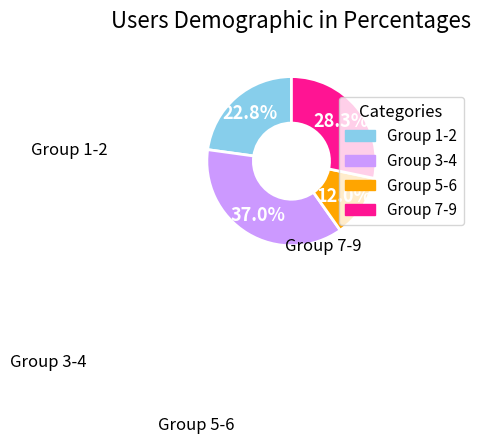

Is there any slice that represents more than half of the pie?

No